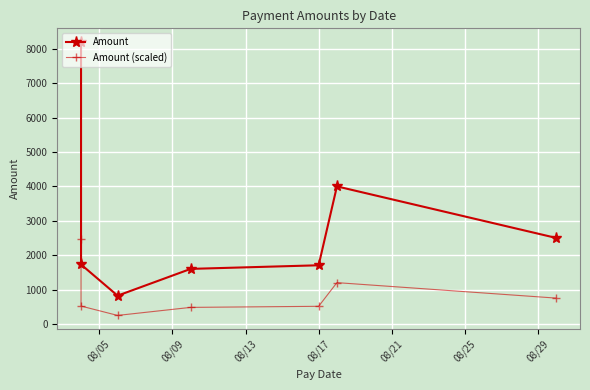

What are all the series names shown in the legend?

Amount, Amount (scaled)